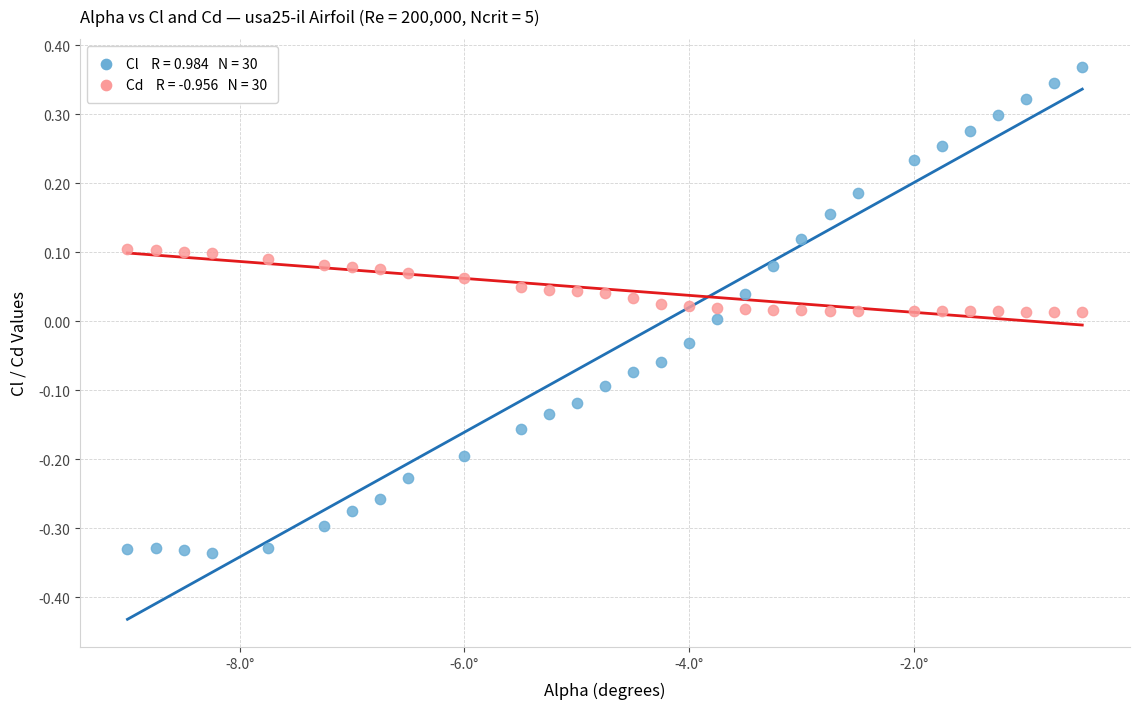

Across all data points, what is the range of X values (max minus min)?

8.5